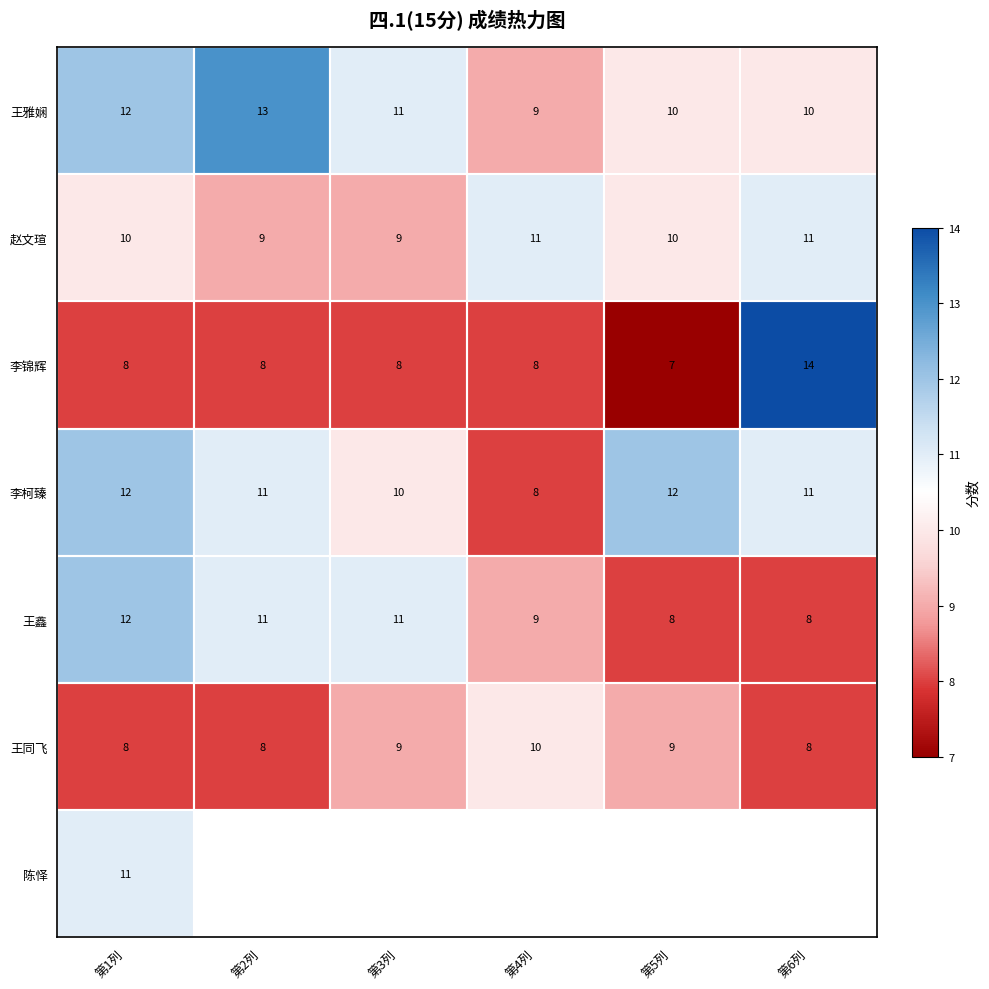

The value of 王雅娴 at 第6列 is 3.1. True or false?

False